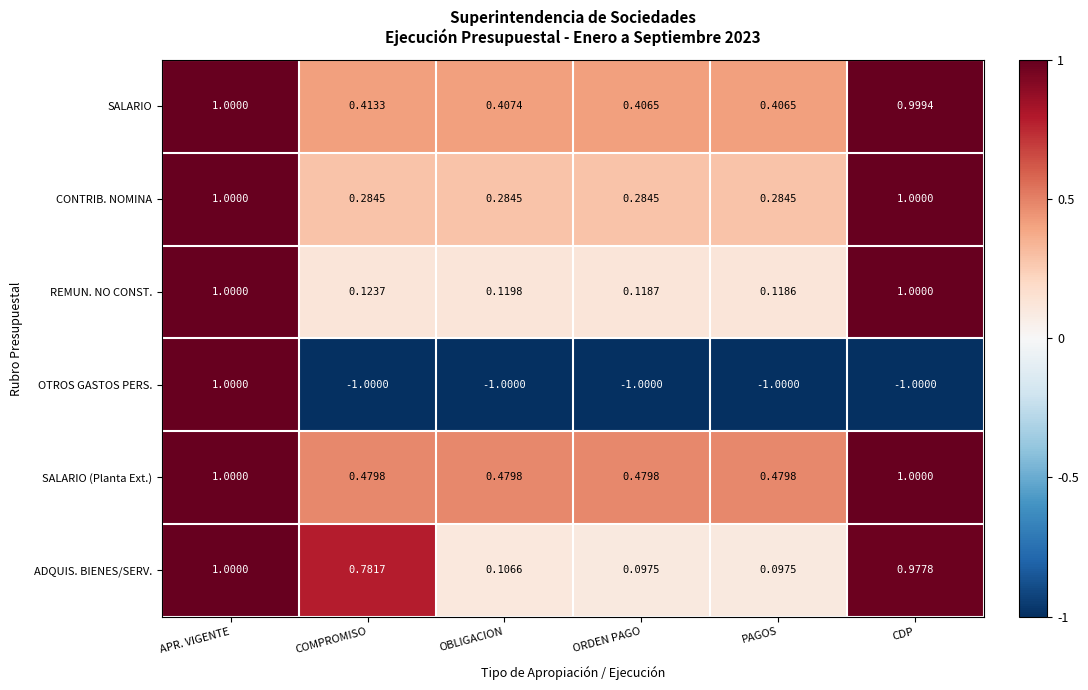

Where is REMUN. NO CONST. nearest to the value 0?

PAGOS